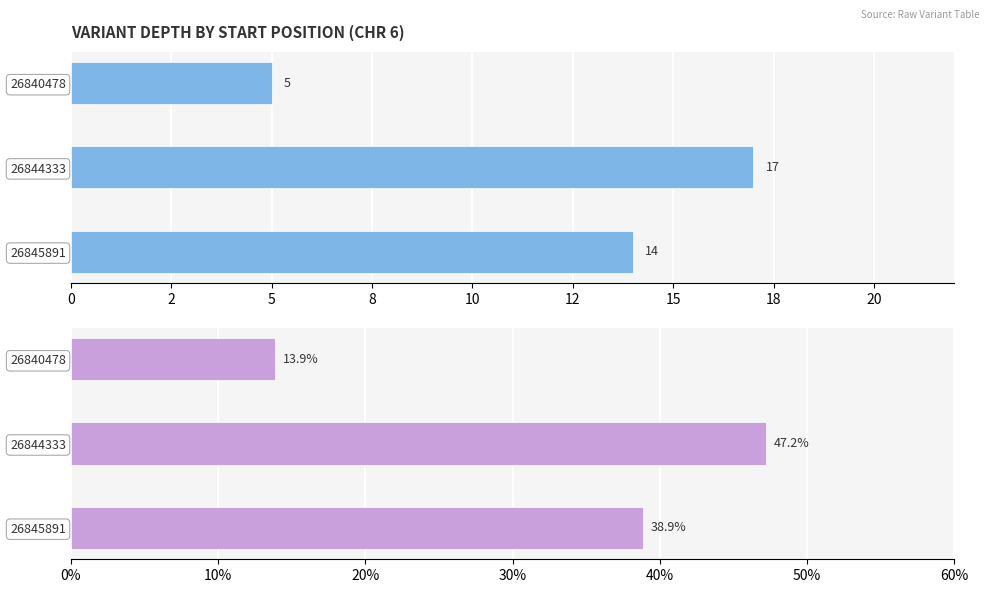

What is the minimum value shown in the chart?

5.0